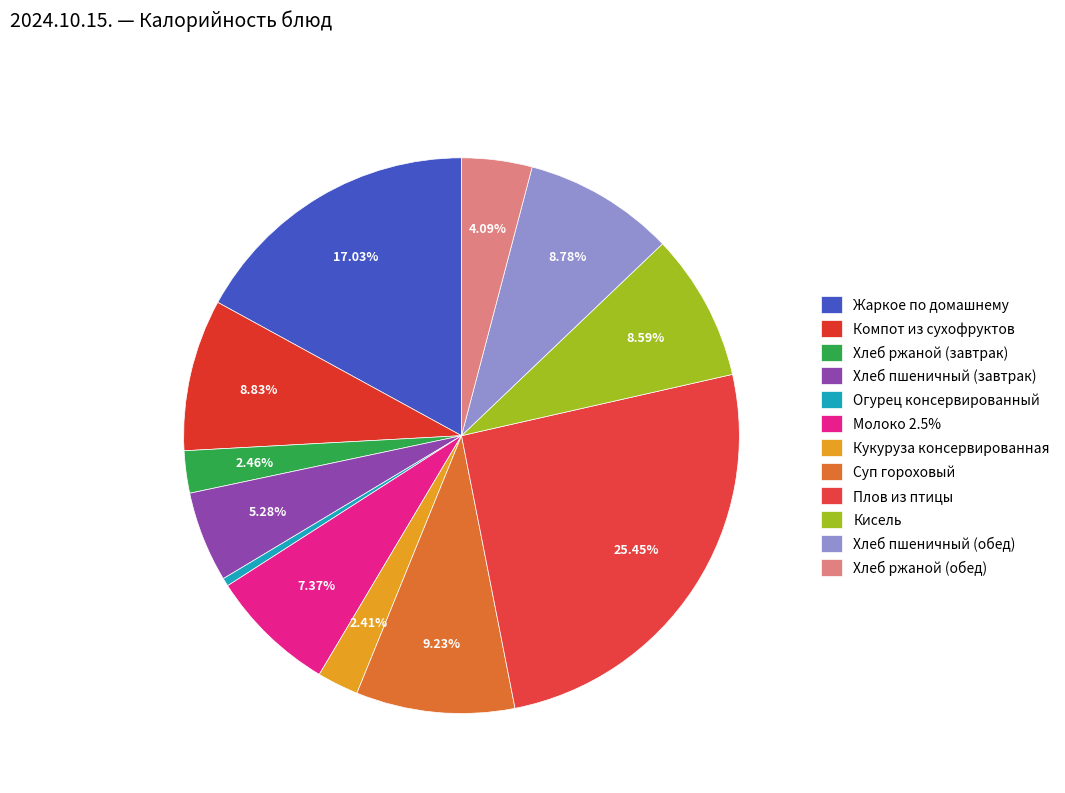

What portion of the pie excludes Суп гороховый?

90.8%